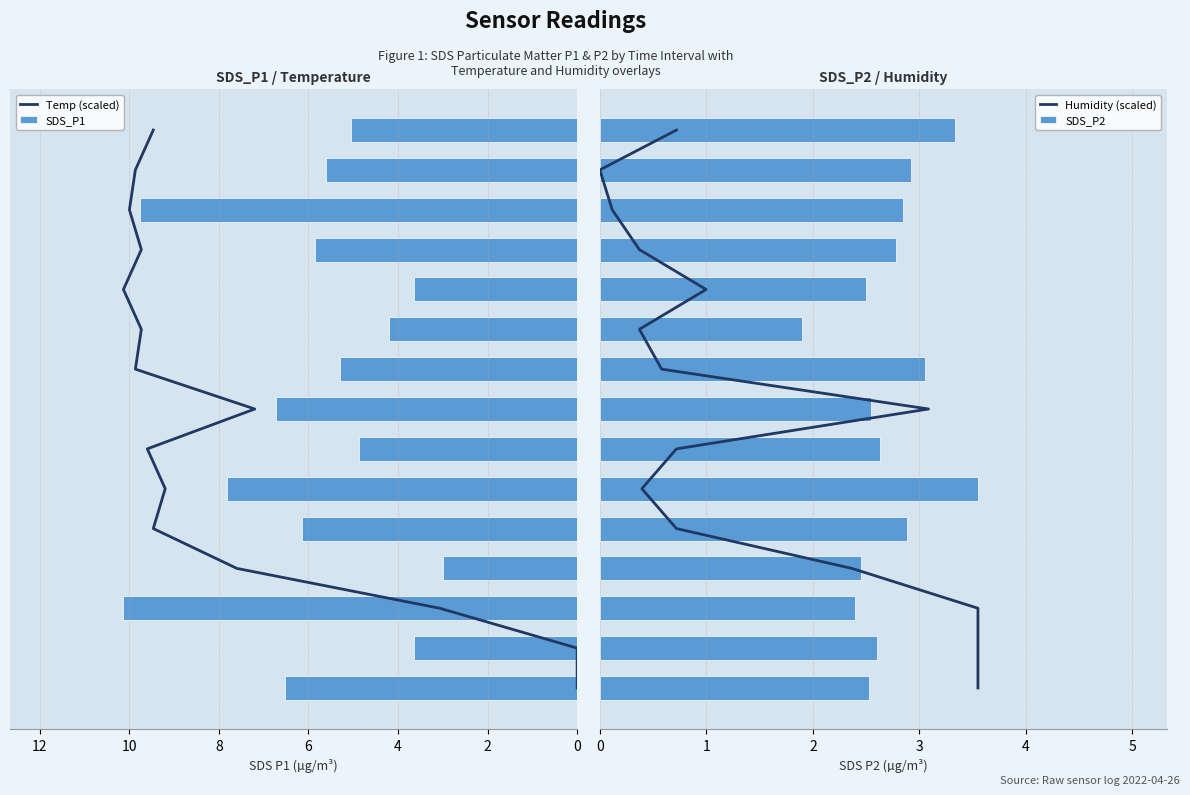

What is the average value of the SDS_P1 series?

5.9